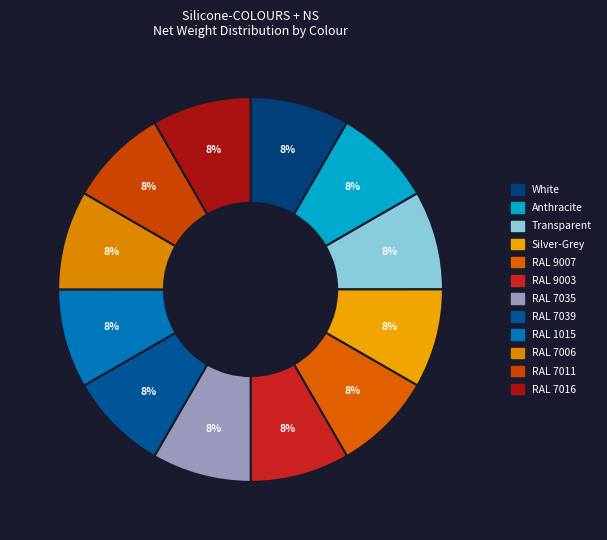

Count the number of slices in the pie.

12